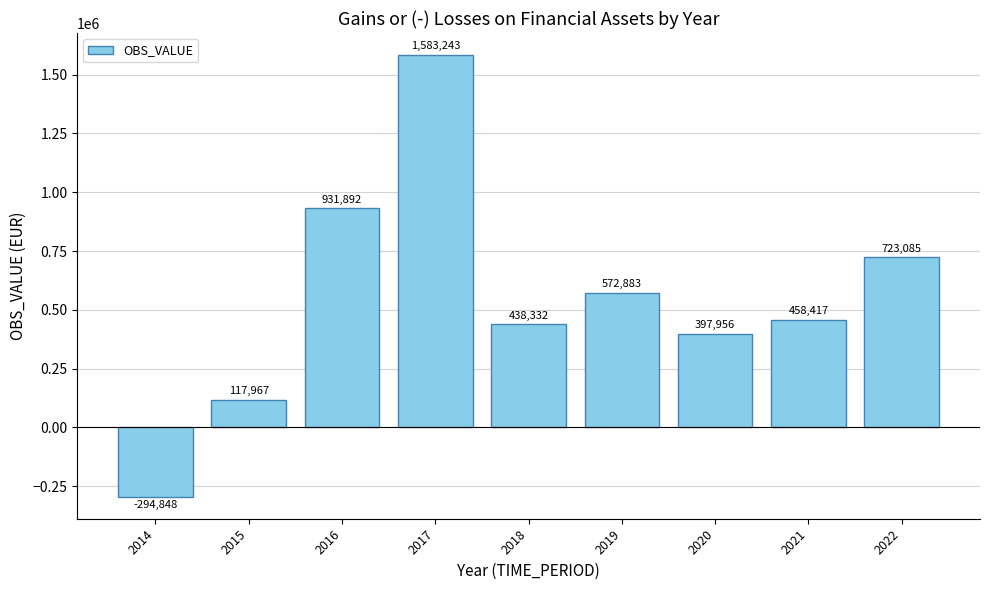

Is it true that the value at 2016 is 1658713?

False